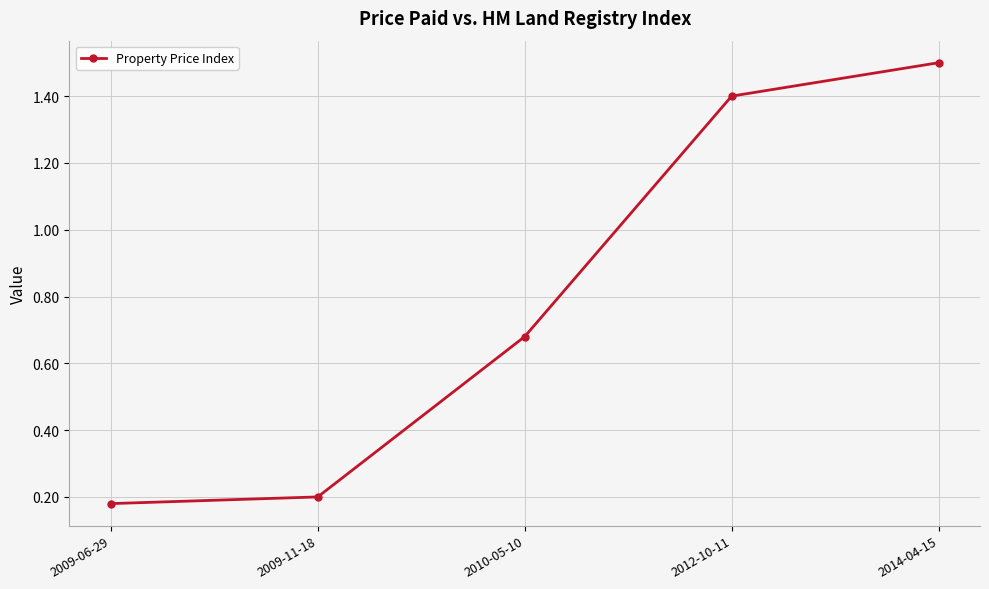

Where is the data nearest to the value 0?

2009-06-29